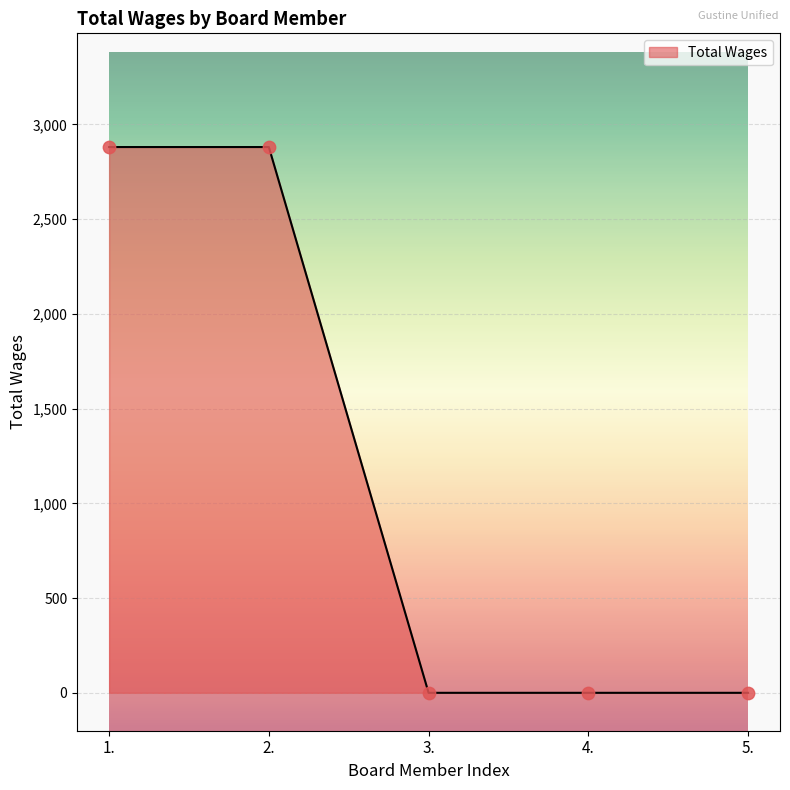

What is the change in value from 1. to 3.?

-2880